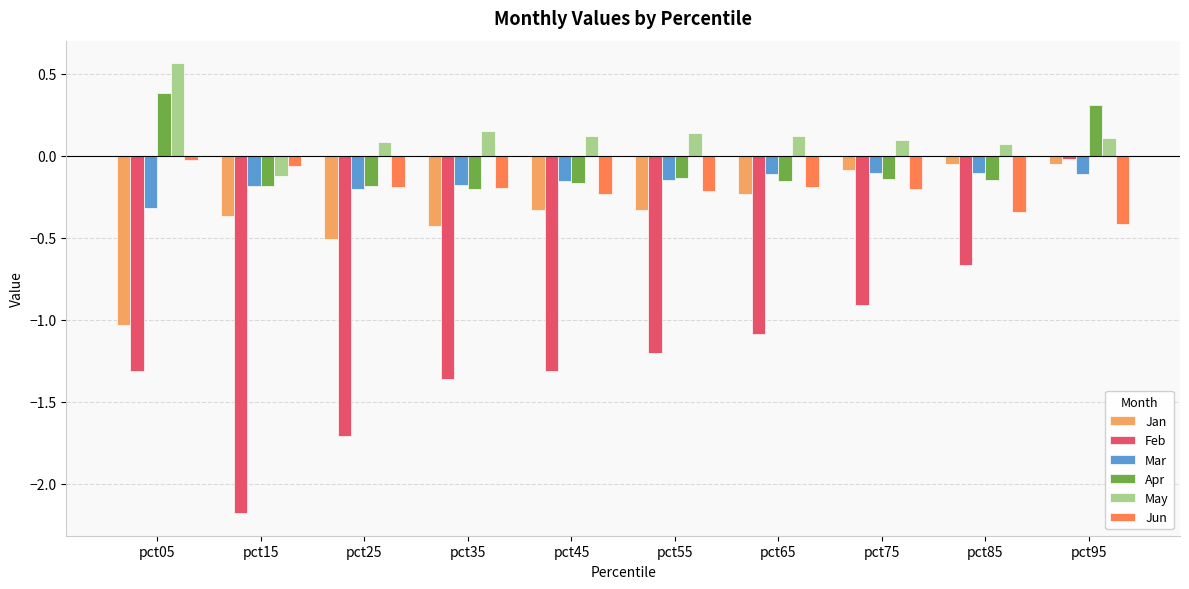

The value of Mar at pct35 is -0.3. True or false?

False